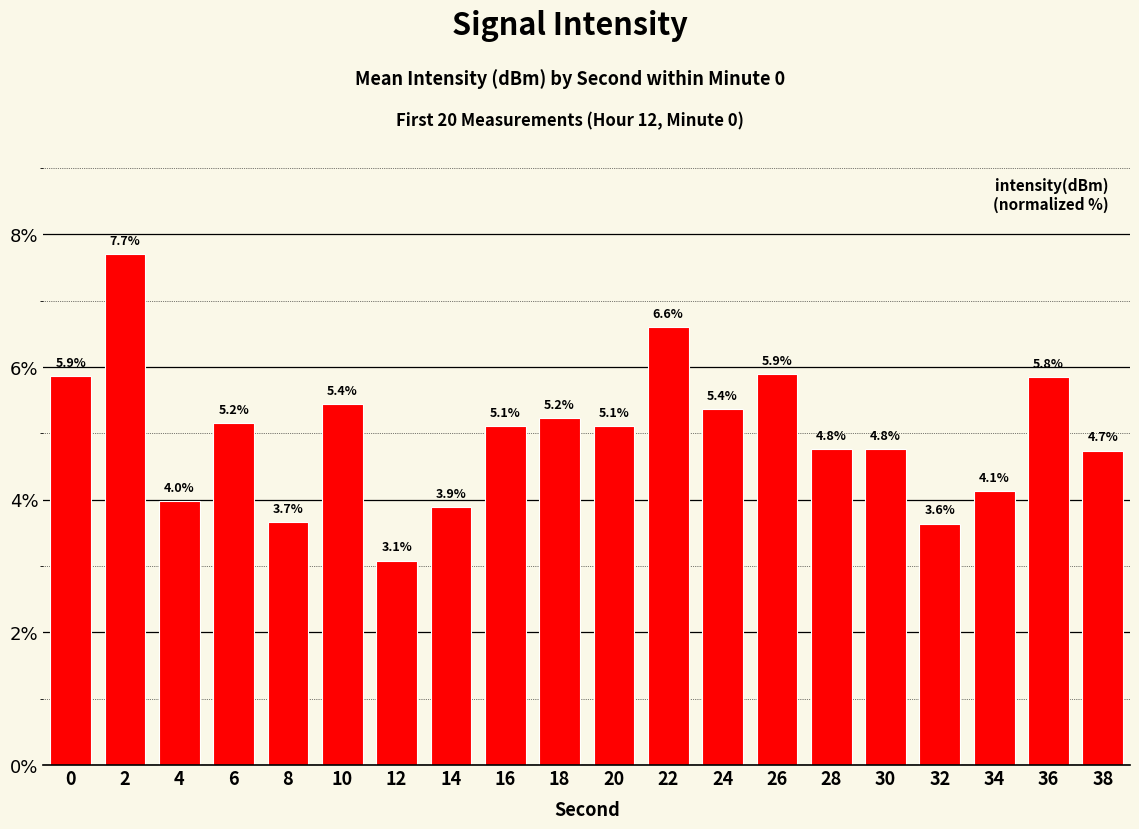

Reading left to right, extract all data points from this chart.

0=5.9	2=7.7	4=4.0	6=5.2	8=3.7	10=5.4	12=3.1	14=3.9	16=5.1	18=5.2	20=5.1	22=6.6	24=5.4	26=5.9	28=4.8	30=4.8	32=3.6	34=4.1	36=5.8	38=4.7